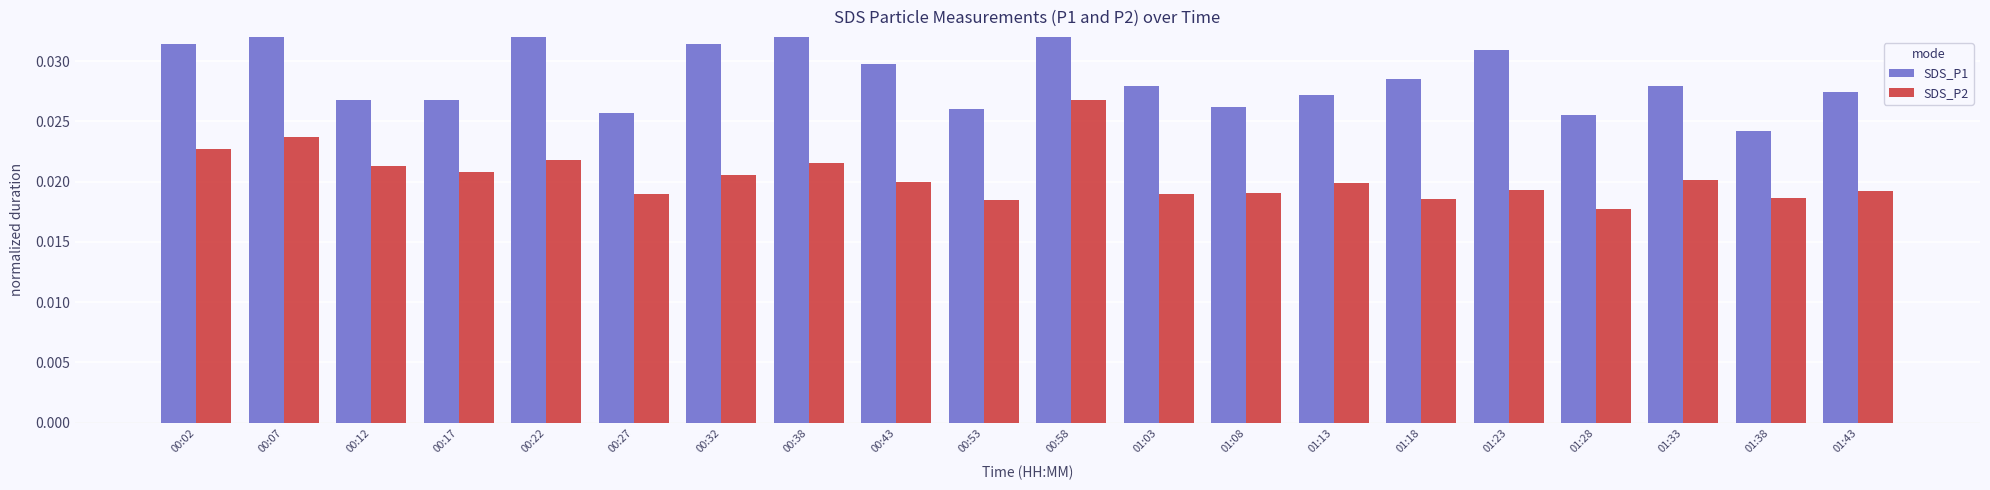

Reading right to left, what are all the values shown in this chart?

SDS_P1: 01:43=0.0	01:38=0.0	01:33=0.0	01:28=0.0	01:23=0.0	01:18=0.0	01:13=0.0	01:08=0.0	01:03=0.0	00:58=0.0	00:53=0.0	00:43=0.0	00:38=0.0	00:32=0.0	00:27=0.0	00:22=0.0	00:17=0.0	00:12=0.0	00:07=0.0	00:02=0.0
SDS_P2: 01:43=0.0	01:38=0.0	01:33=0.0	01:28=0.0	01:23=0.0	01:18=0.0	01:13=0.0	01:08=0.0	01:03=0.0	00:58=0.0	00:53=0.0	00:43=0.0	00:38=0.0	00:32=0.0	00:27=0.0	00:22=0.0	00:17=0.0	00:12=0.0	00:07=0.0	00:02=0.0